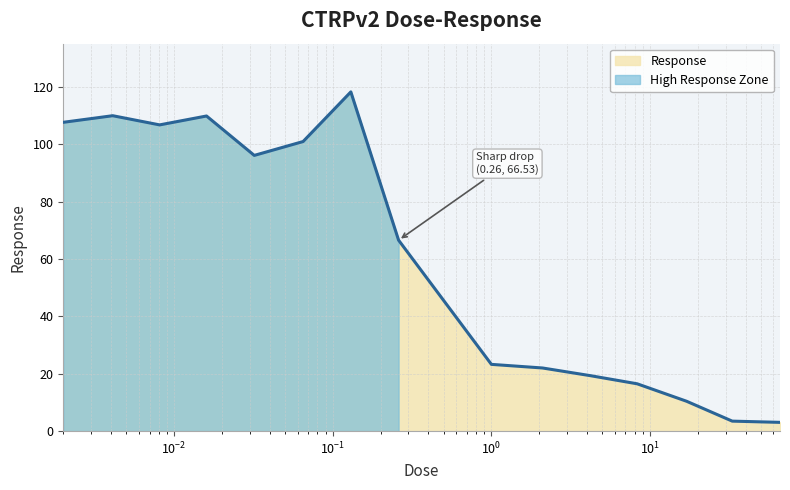

Reading left to right, extract all data points from this chart.

107.6	109.9	106.7	109.8	96.1	100.9	118.2	66.5	23.3	22.0	19.3	16.5	10.4	3.5	3.1